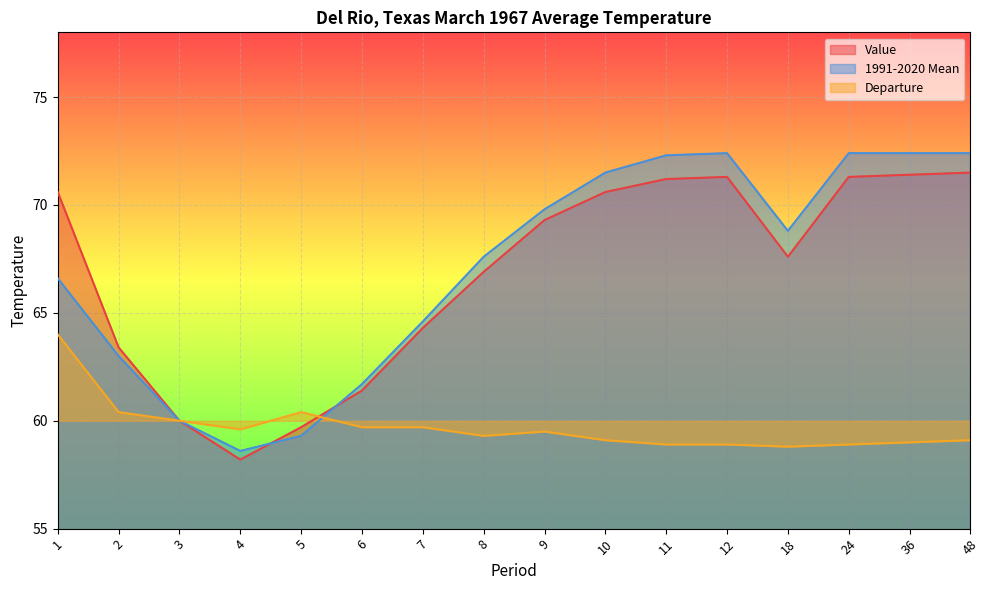

What is the total value across all series at 2?

186.8